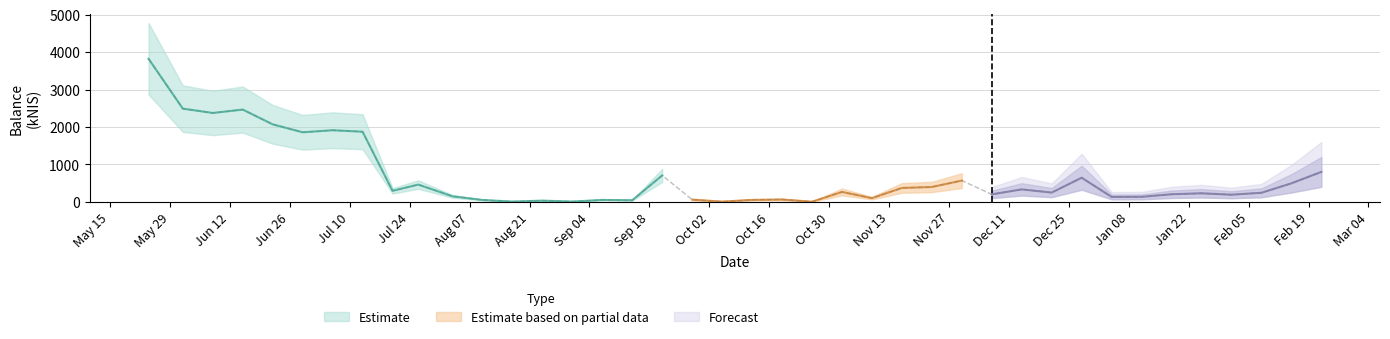

List the labels in order of value, smallest first.

2023-10-26, 2023-10-05, 2023-08-17, 2023-08-31, 2023-08-24, 2023-09-14, 2023-08-10, 2023-09-07, 2023-10-12, 2023-09-28, 2023-10-19, 2023-11-09, 2024-01-04, 2024-01-11, 2023-08-03, 2024-02-01, 2023-12-07, 2024-01-18, 2024-01-25, 2024-02-08, 2023-12-21, 2023-11-02, 2023-07-20, 2023-12-14, 2023-11-16, 2023-11-23, 2023-07-26, 2024-02-15, 2023-11-30, 2023-12-28, 2023-09-21, 2024-02-22, 2023-06-29, 2023-07-13, 2023-07-06, 2023-06-22, 2023-06-08, 2023-06-15, 2023-06-01, 2023-05-24